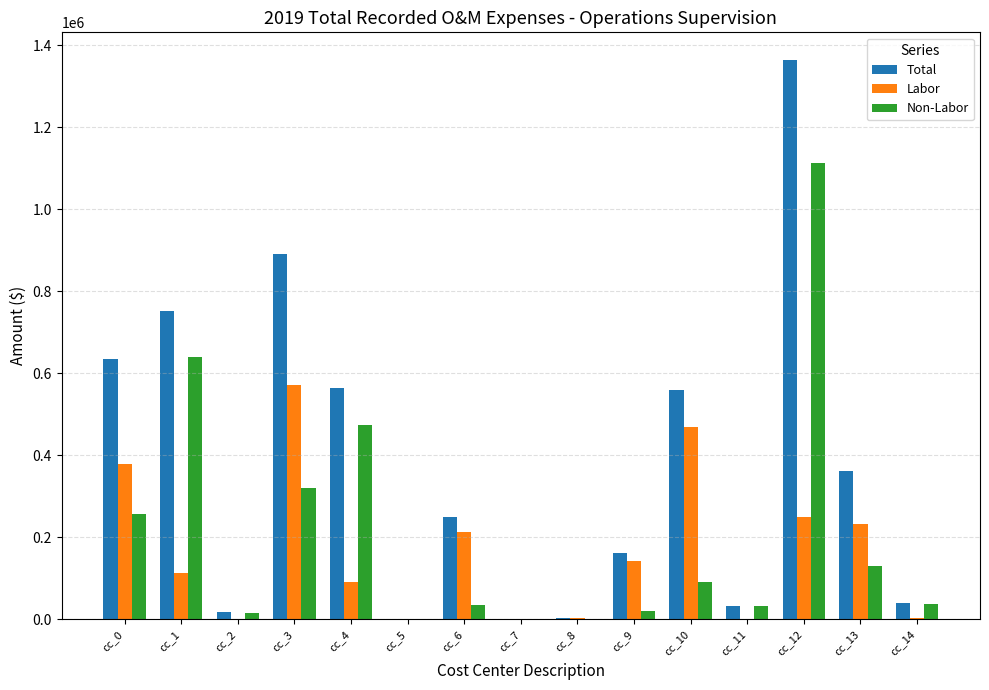

At which label is Labor closest to 285449?

cc_12